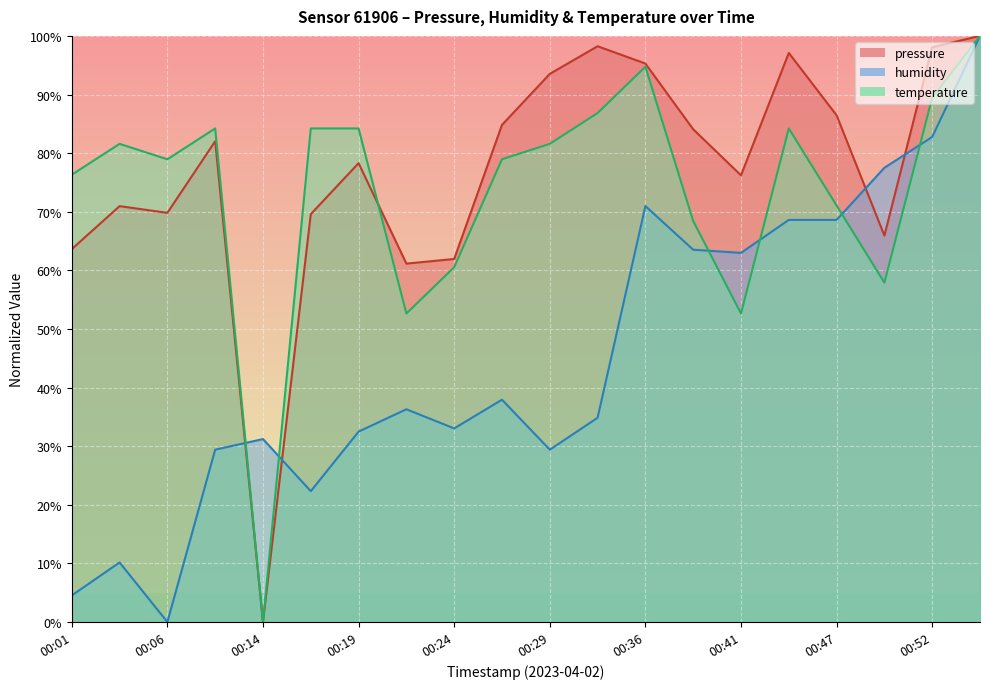

Which category has the lowest value in the temperature series?

00:14